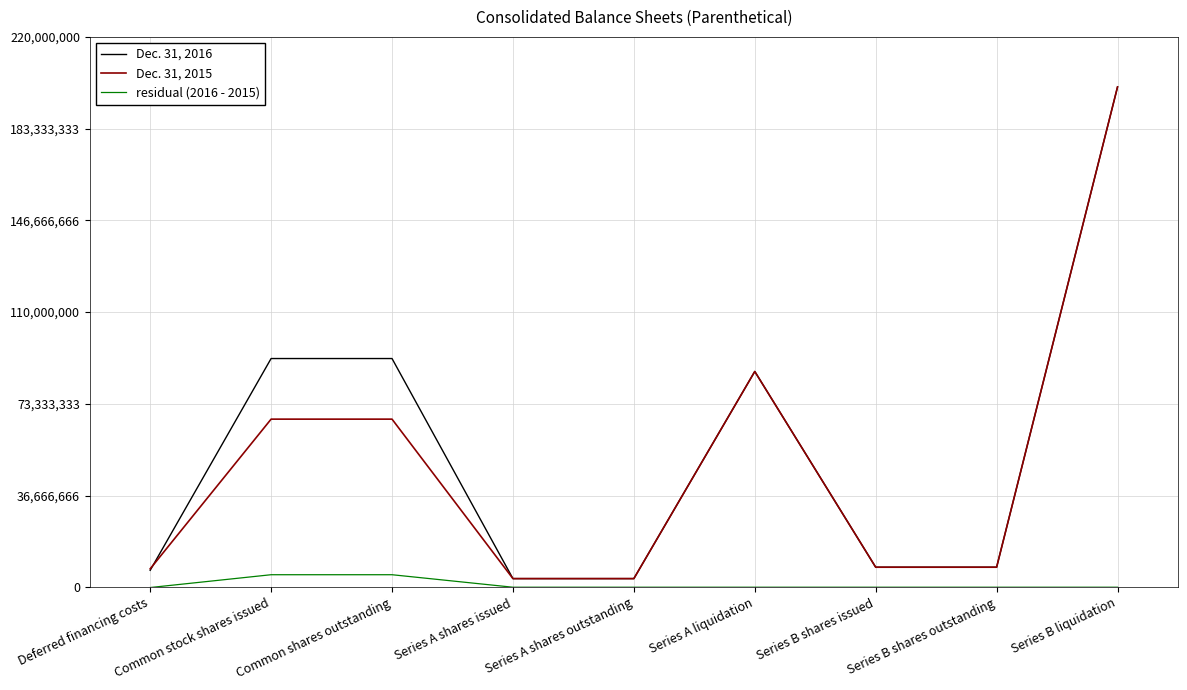

What is the difference between the highest and lowest values at Common shares outstanding?

86422676.0